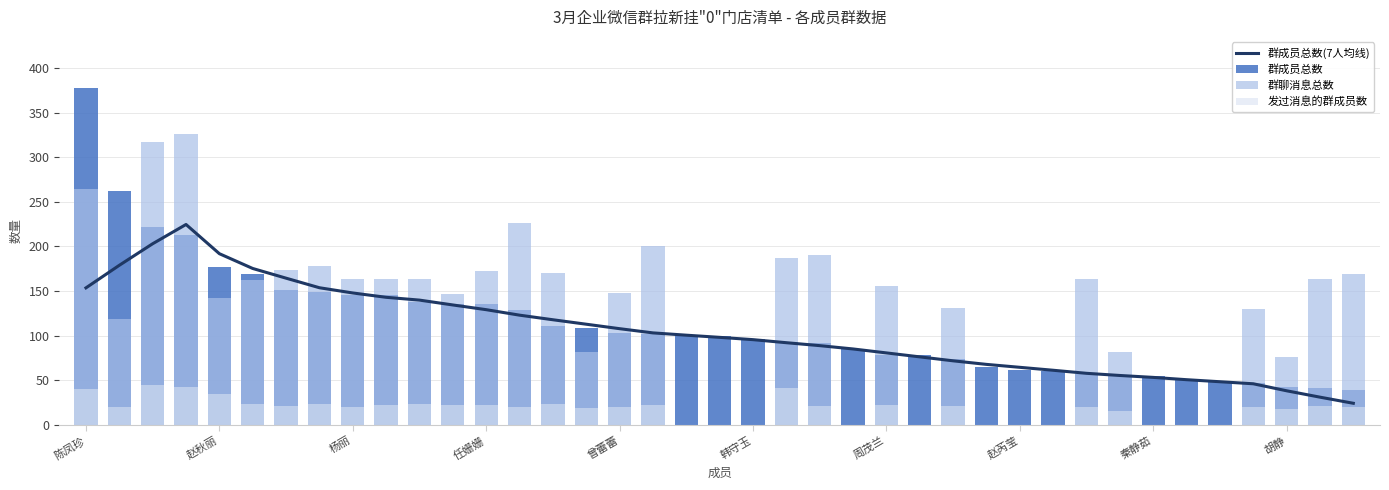

What is the maximum value for 群成员总数?

378.0